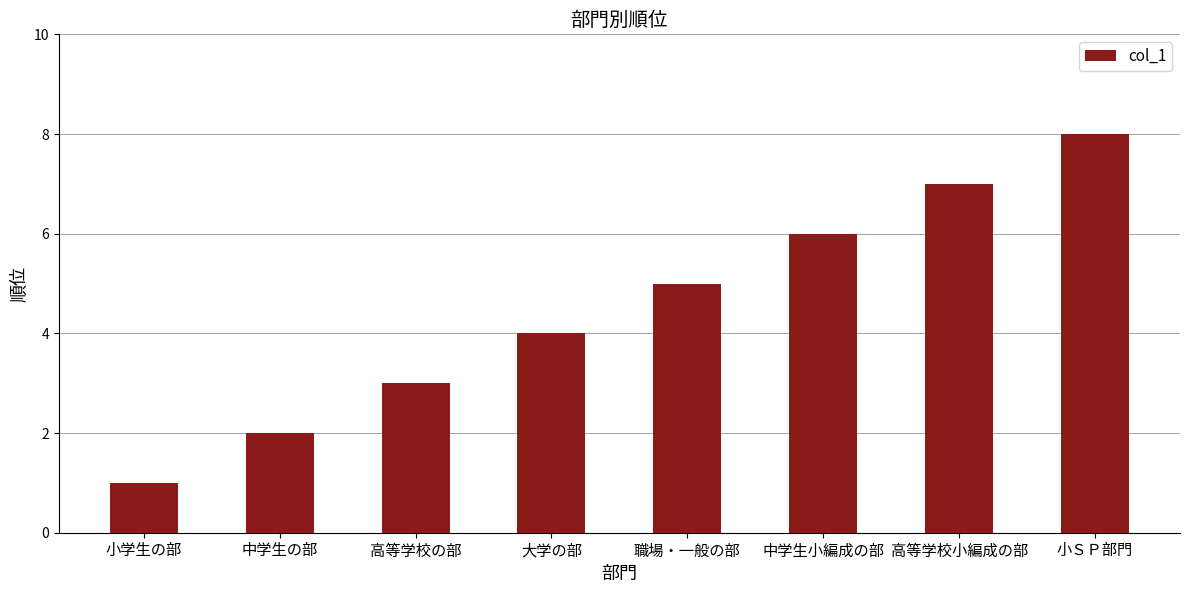

What is the change in value from 小学生の部 to 高等学校小編成の部?

+6